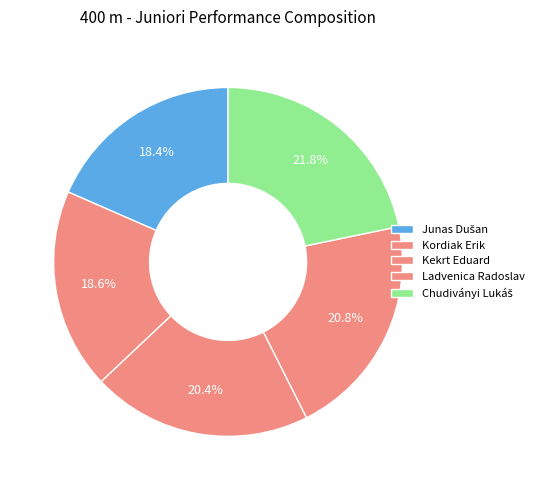

How many segments does this pie chart have?

5